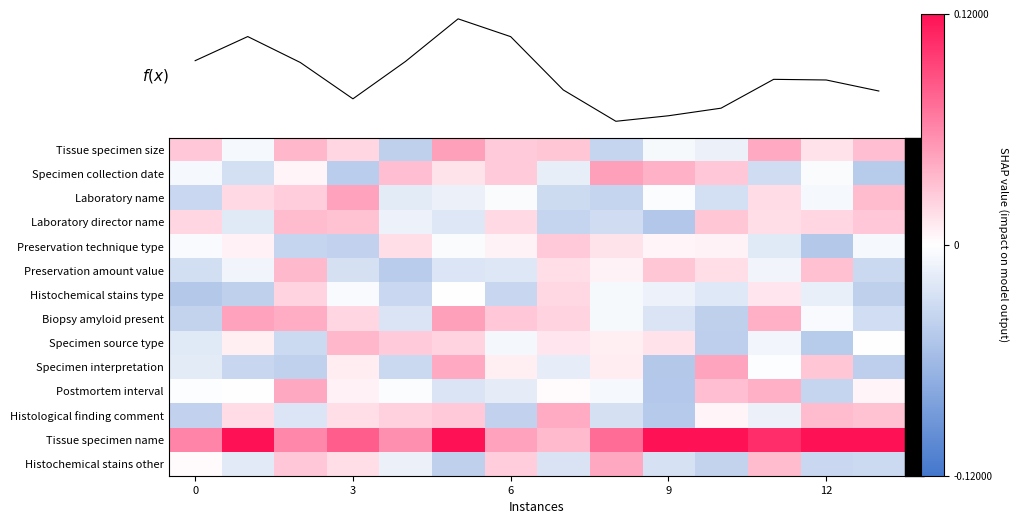

At how many categories does at least one series exceed 0?

14